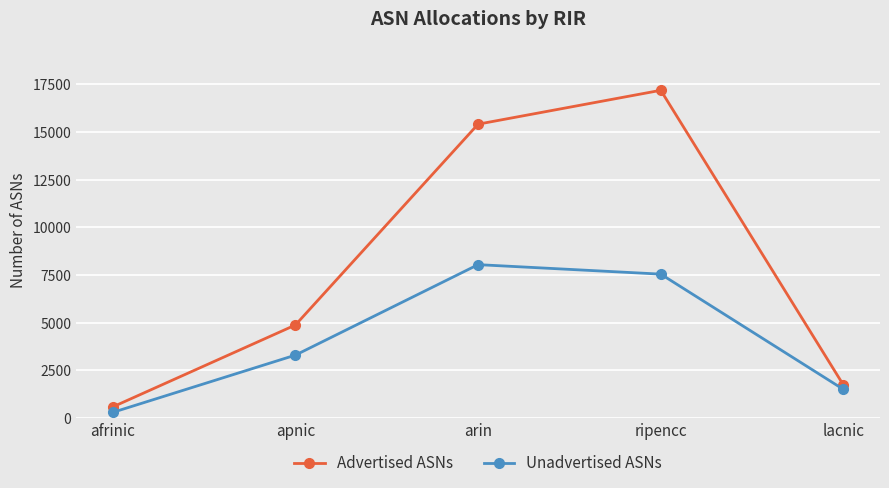

What are all the series names shown in the legend?

Advertised ASNs, Unadvertised ASNs